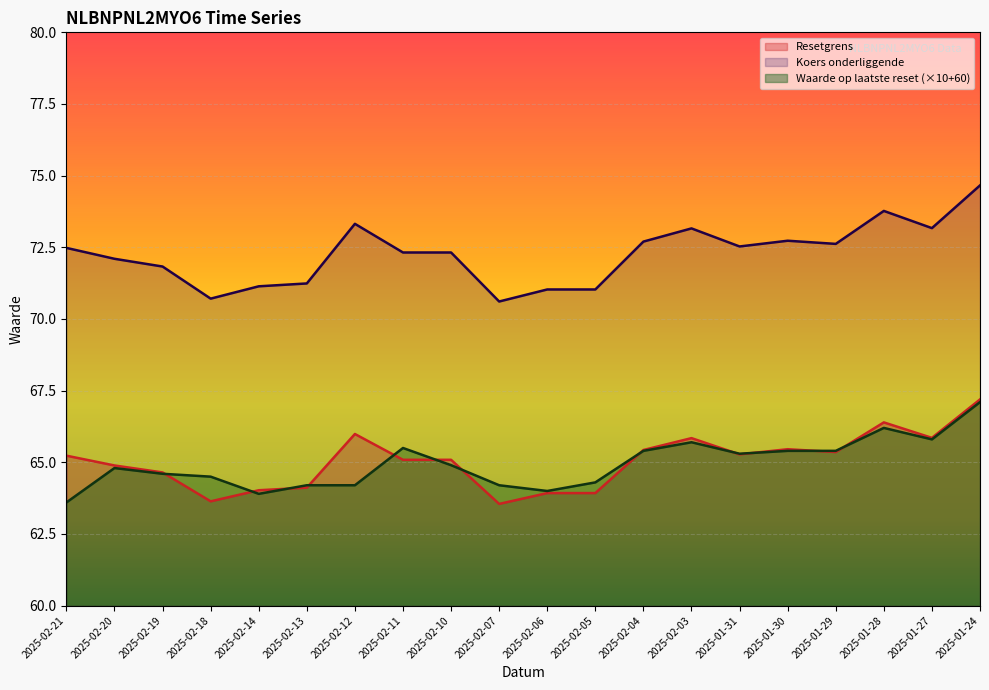

How many lines are shown in the chart?

3